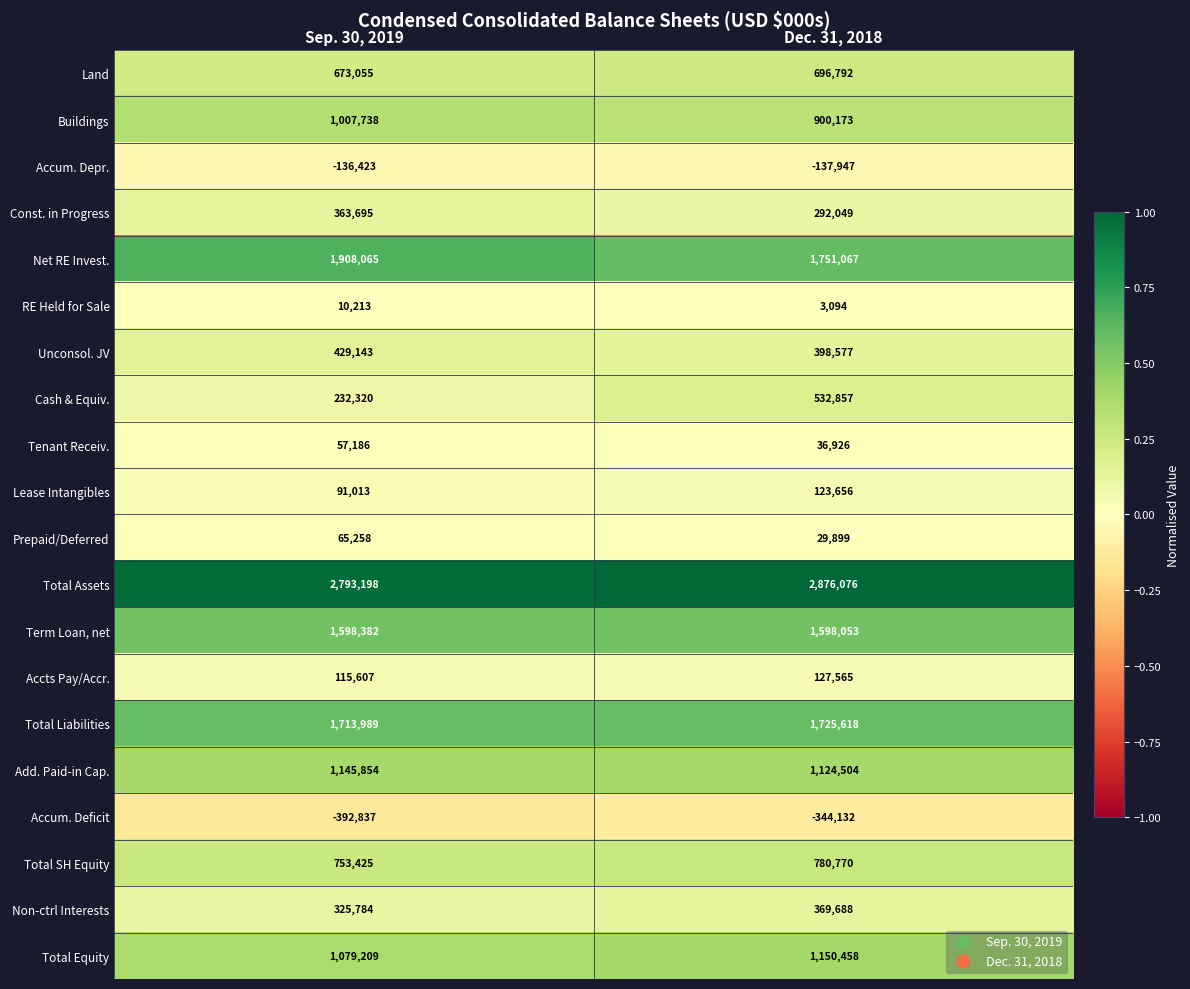

What is the difference between the highest and lowest values at Sep. 30, 2019?

3186035